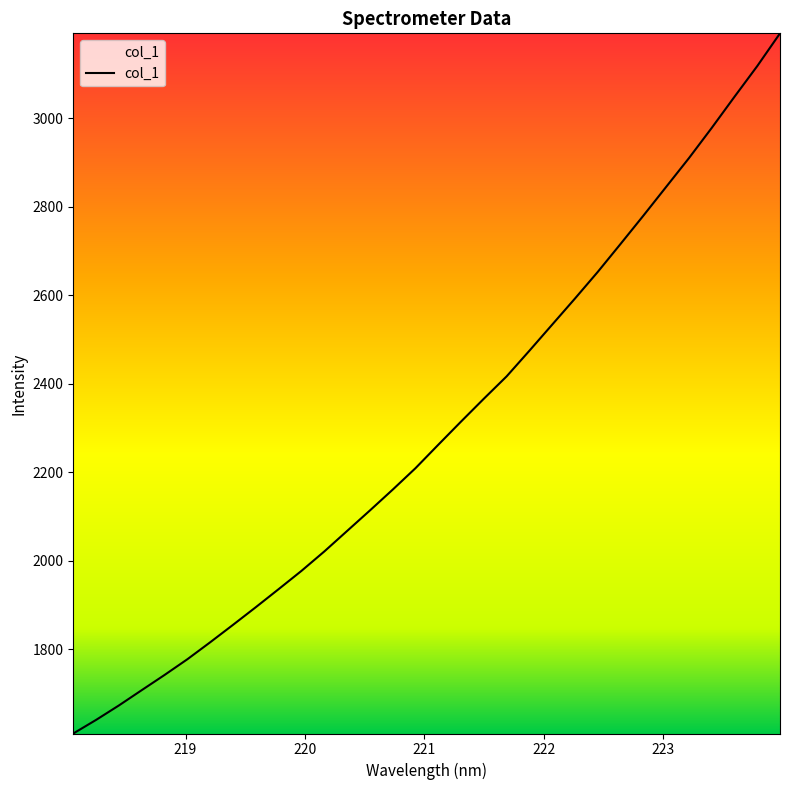

What is the minimum value shown in the chart?

1610.0